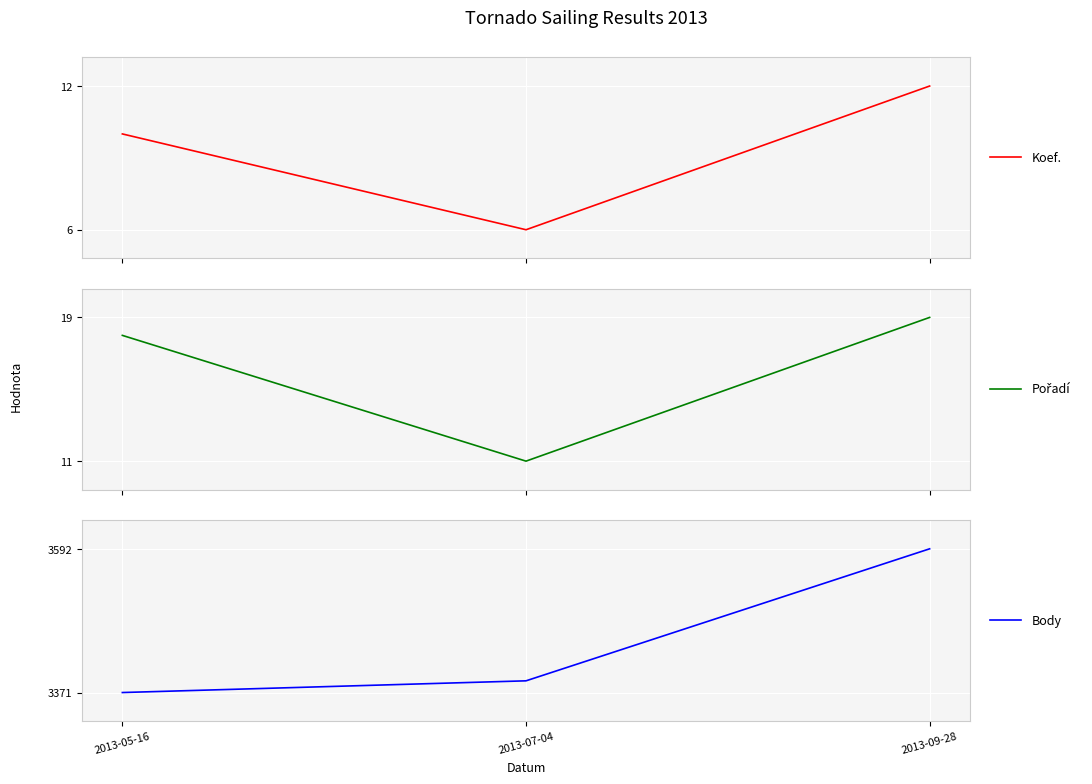

How many data points in Koef. are less than 10?

1